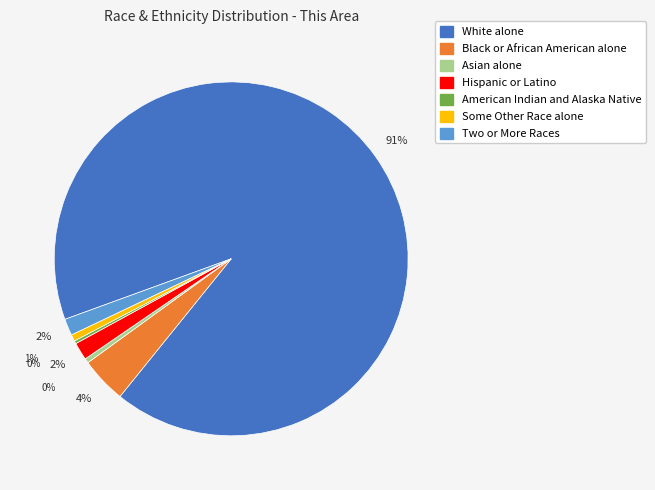

To the nearest percent, what is the average slice percentage?

14%